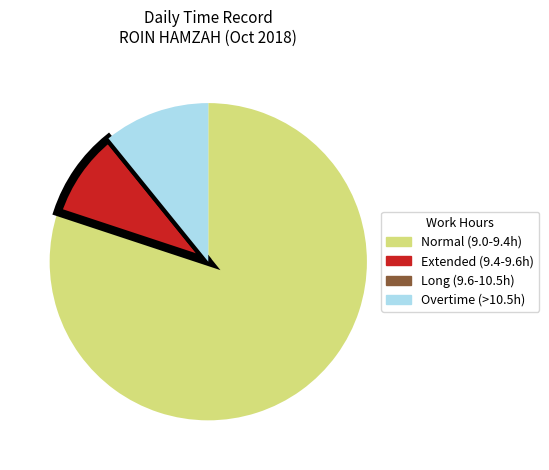

Is there any slice that represents more than half of the pie?

Yes